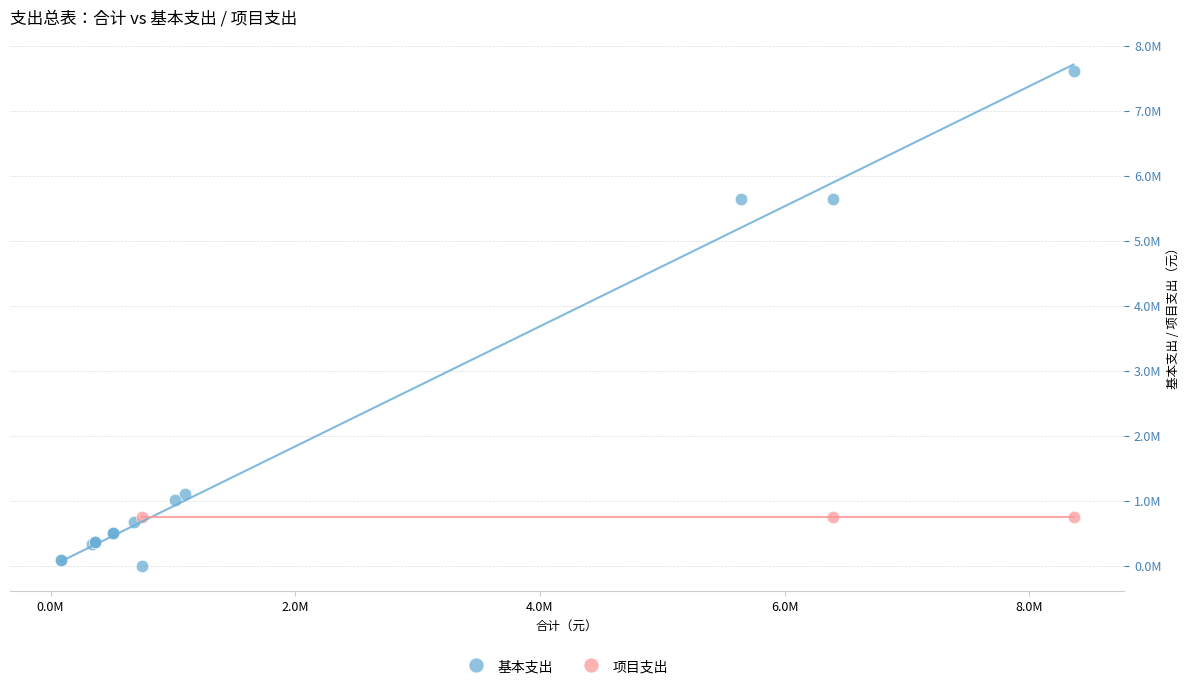

What are all the series names shown in the legend?

基本支出, 项目支出